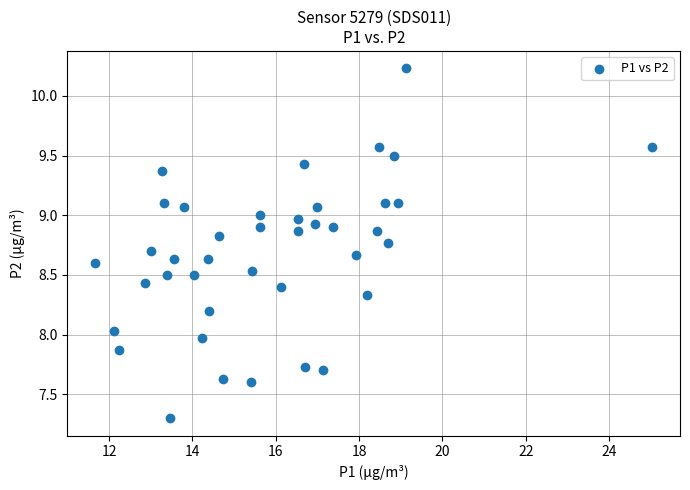

What is the range of Y values (max minus min)?

2.9